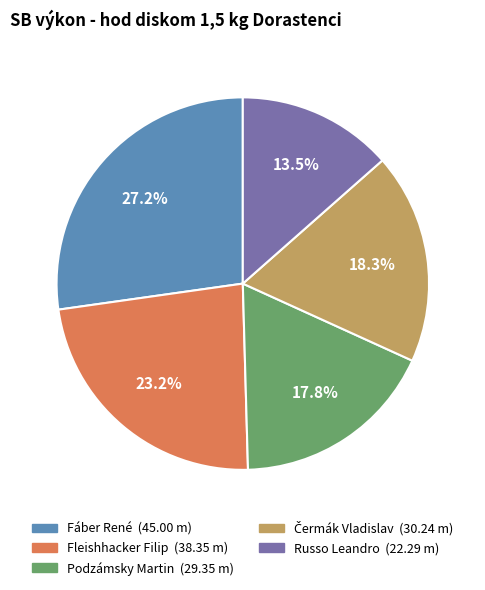

How much of the chart is everything except Fleishhacker Filip?

76.8%